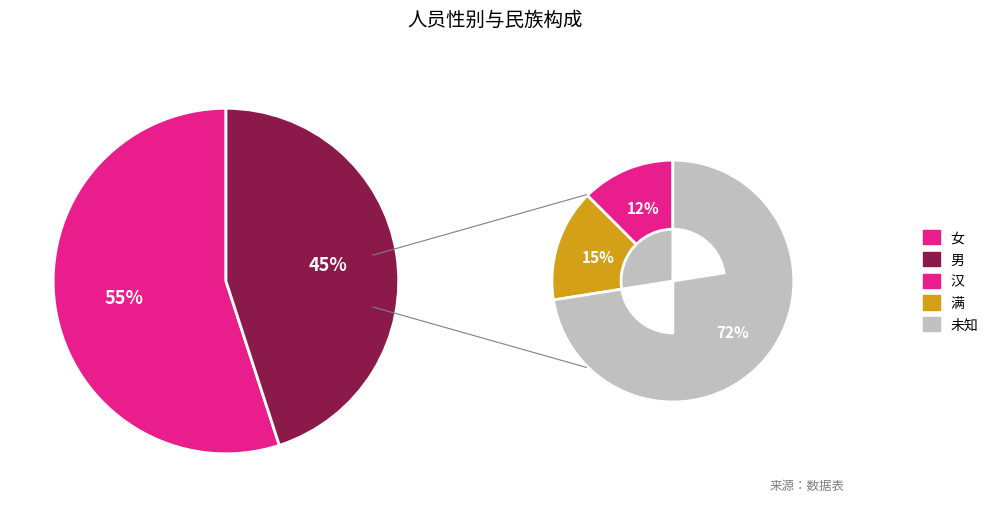

How many slices are in this pie chart?

2